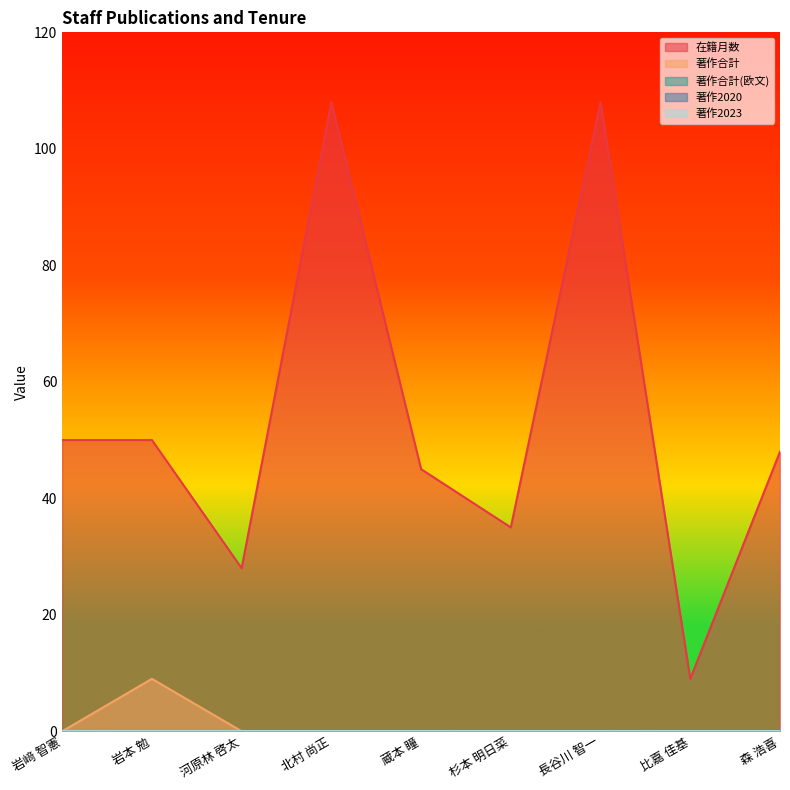

Which category has the lowest value across all series?

岩﨑 智憲